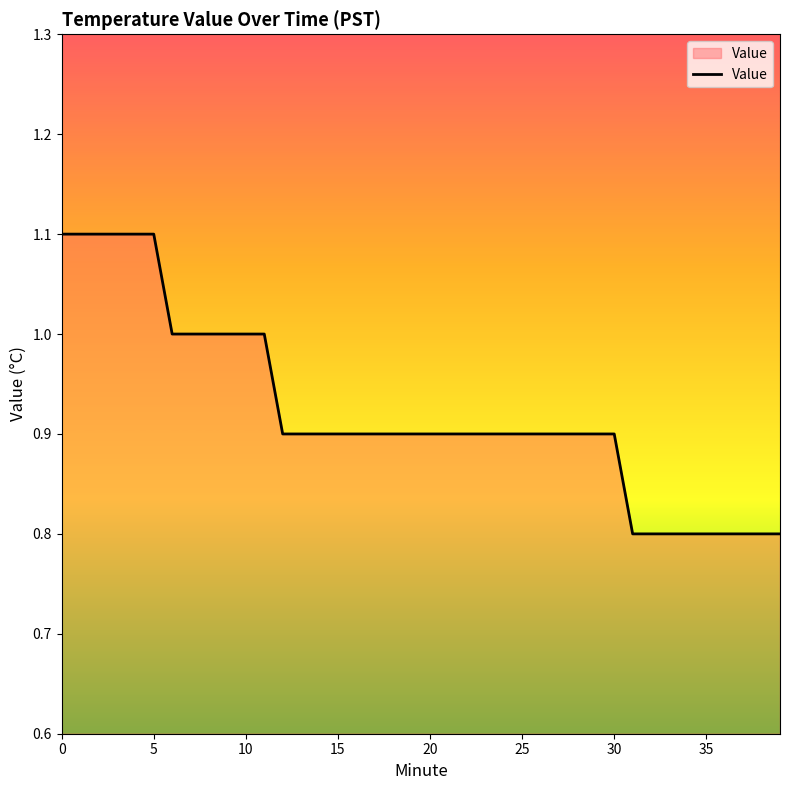

What is the difference between the maximum and minimum values?

0.3